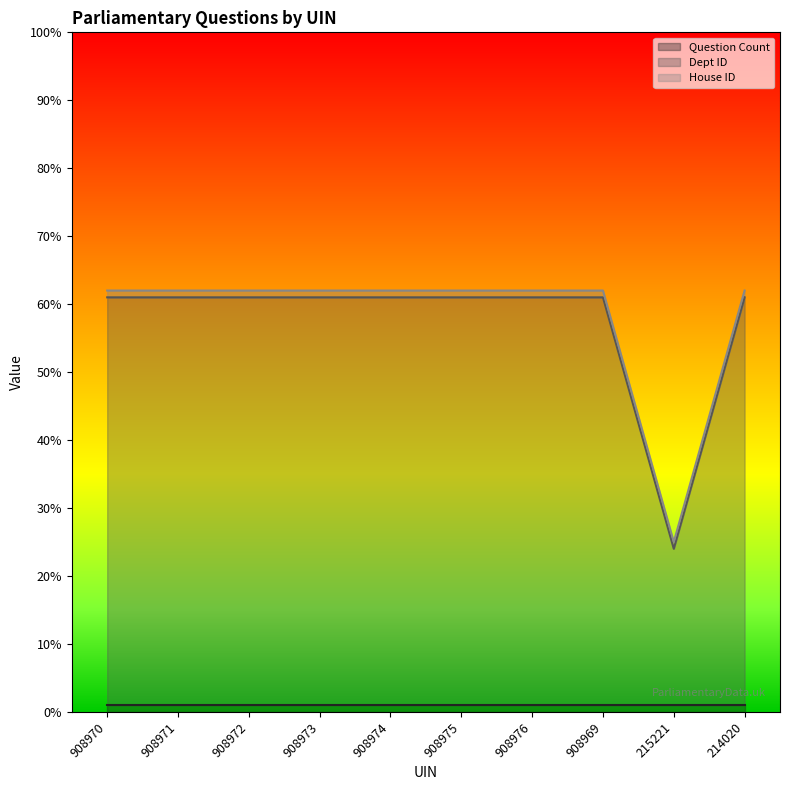

Which label corresponds to the largest value in the chart?

908970